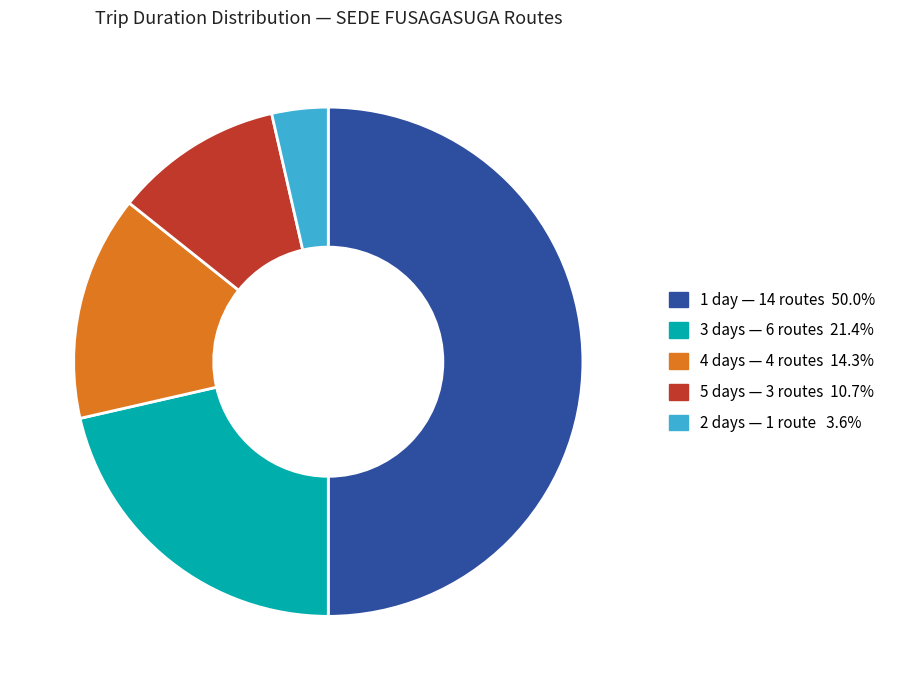

Does 4 days — 4 routes 14.3% represent more than half of the total?

No